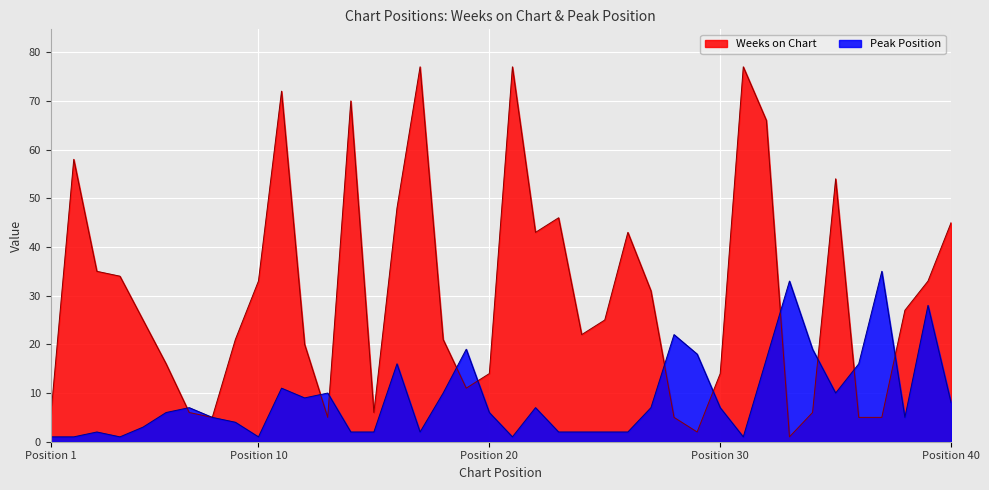

Which series ends up on top after the final intersection of Peak Position and Weeks on Chart?

Weeks on Chart